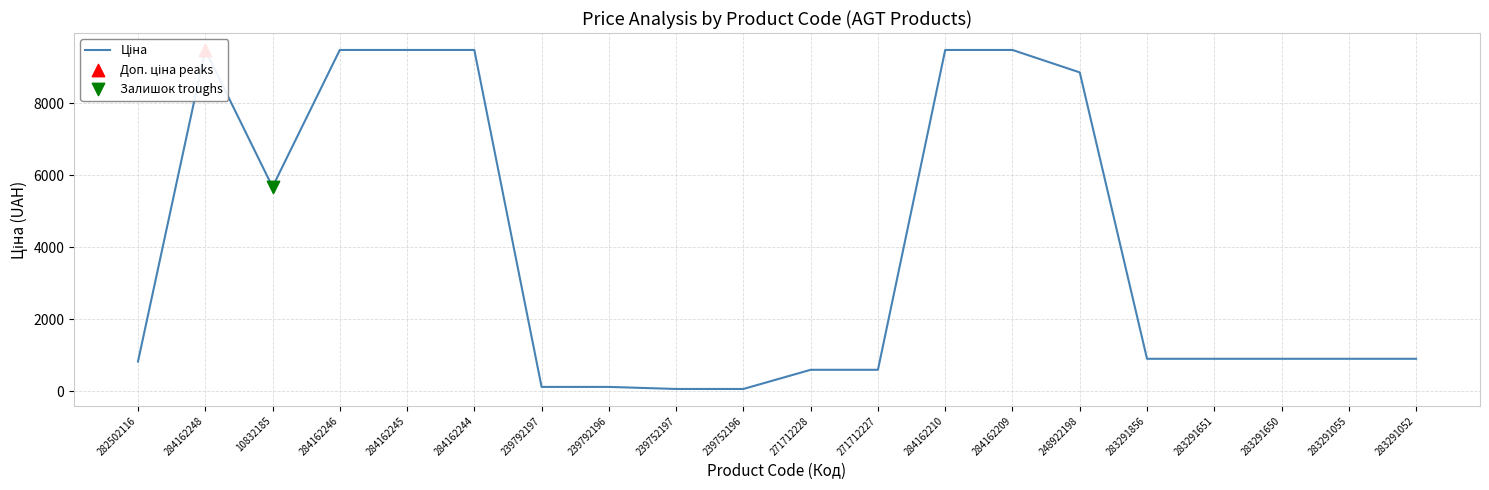

What is the change in value from 284162246 to 239752197?

-9423.0